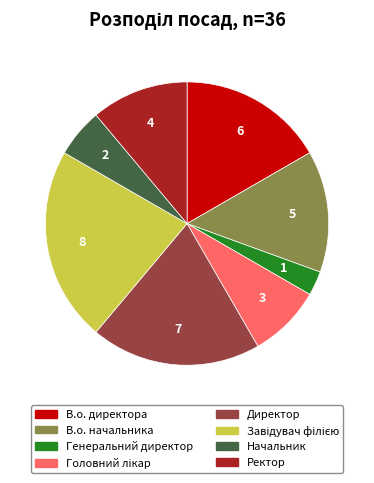

Which slice is the smallest?

Генеральний директор